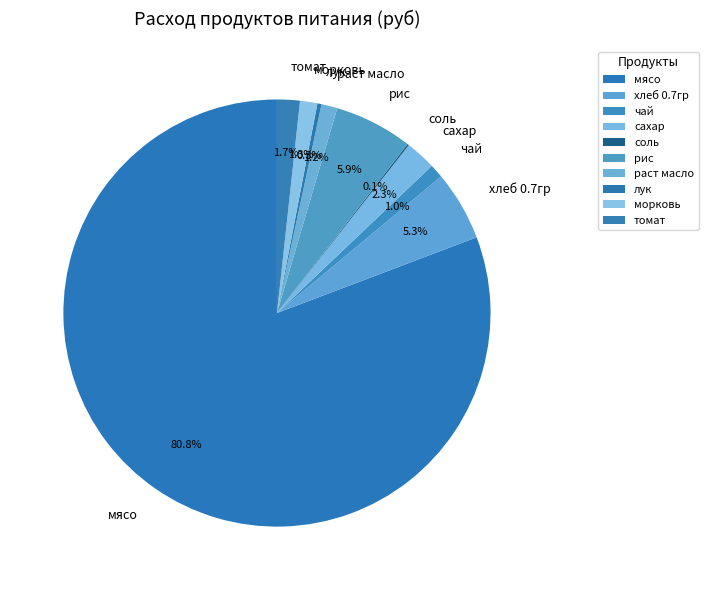

Is it true that сахар is 2% of the pie?

True